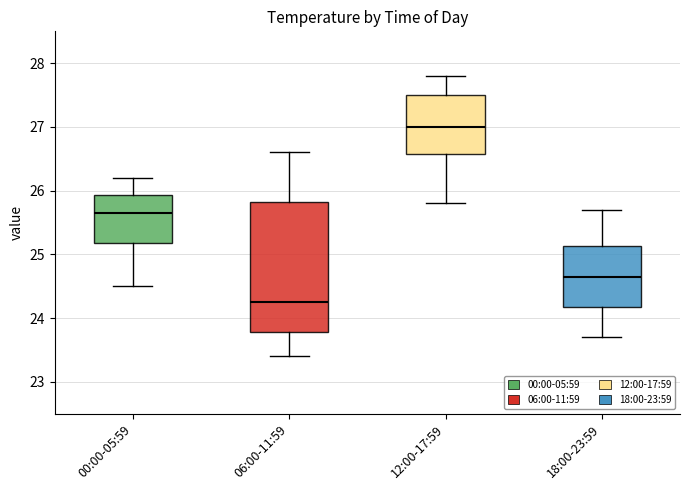

Where does the median line of the box for 12:00-17:59 sit on the y-axis? The values are not printed on the chart, so give them approximately, as read against the axis.

27.0